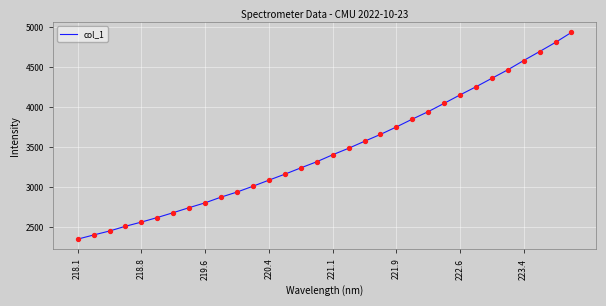

What is the difference between the maximum and minimum values?

2581.9